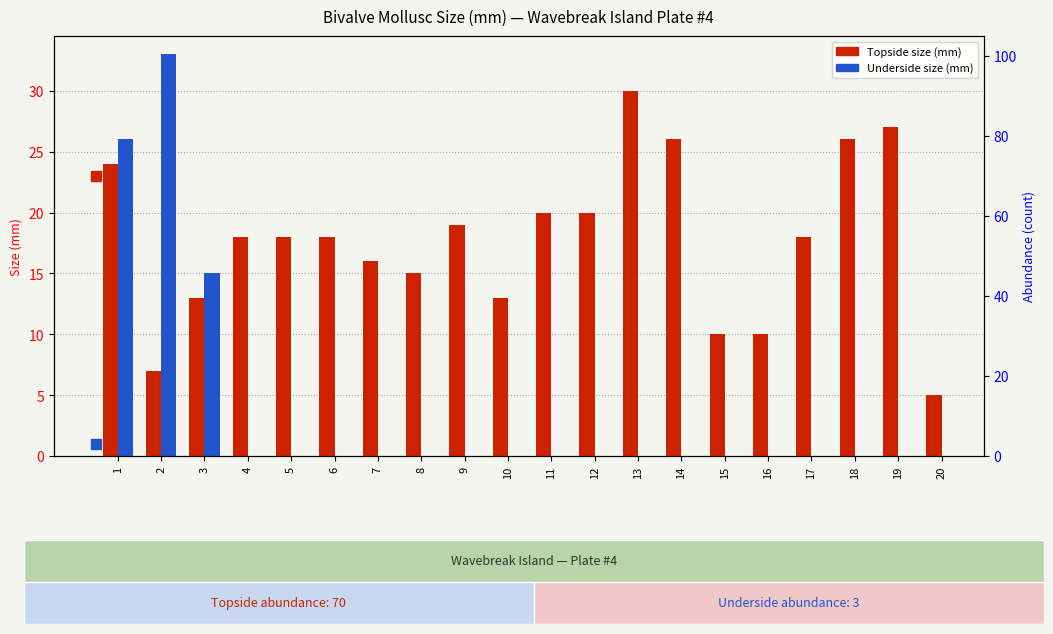

Which series has the widest spread of Y values?

Topside size (mm)